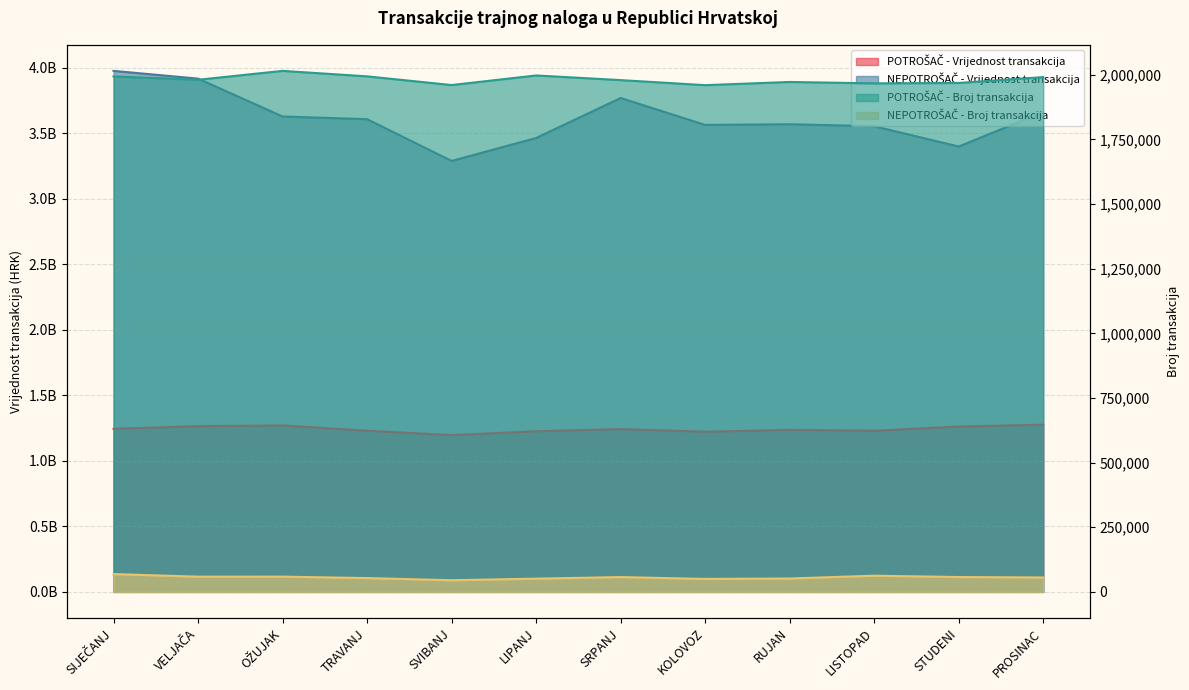

What are all the series names shown in the legend?

POTROŠAČ - Vrijednost transakcija, NEPOTROŠAČ - Vrijednost transakcija, POTROŠAČ - Broj transakcija, NEPOTROŠAČ - Broj transakcija